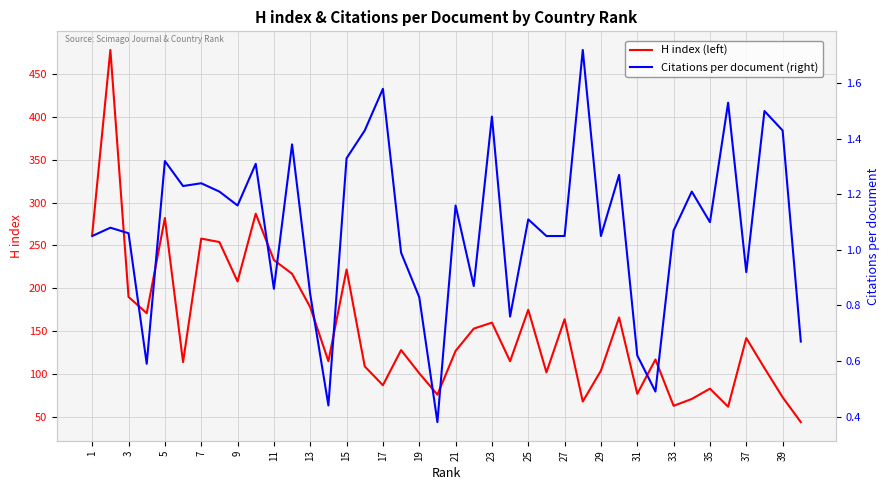

How many data points in Citations per document (right) are less than 1?

13